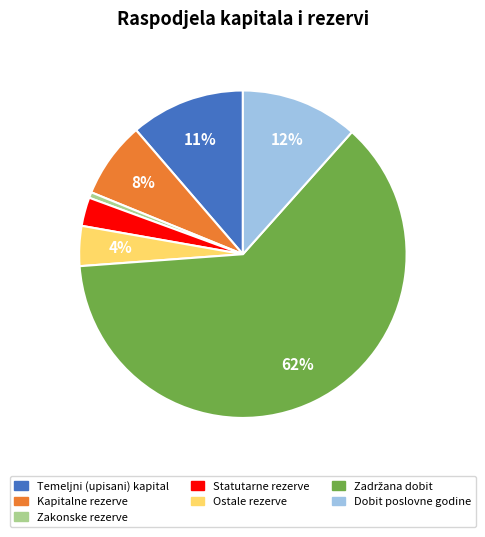

The Zakonske rezerve slice represents 11% of the pie. True or false?

False